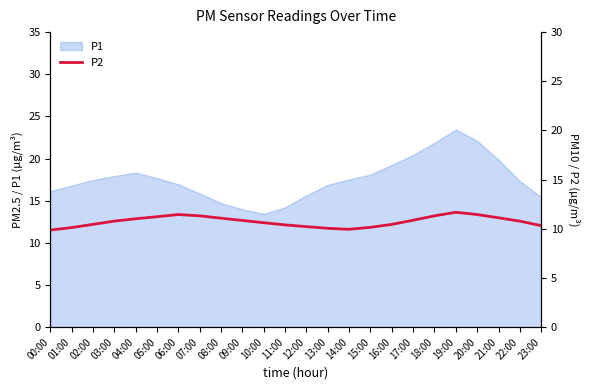

What is the difference between the second highest and minimum values?

1.6